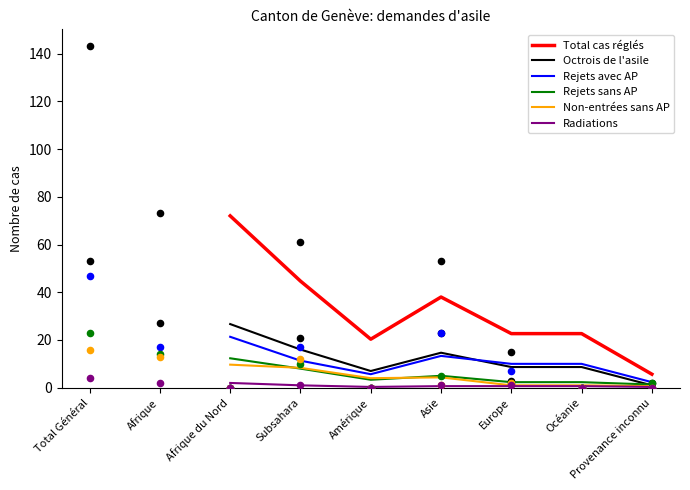

Which series reaches the minimum Y coordinate?

Radiations